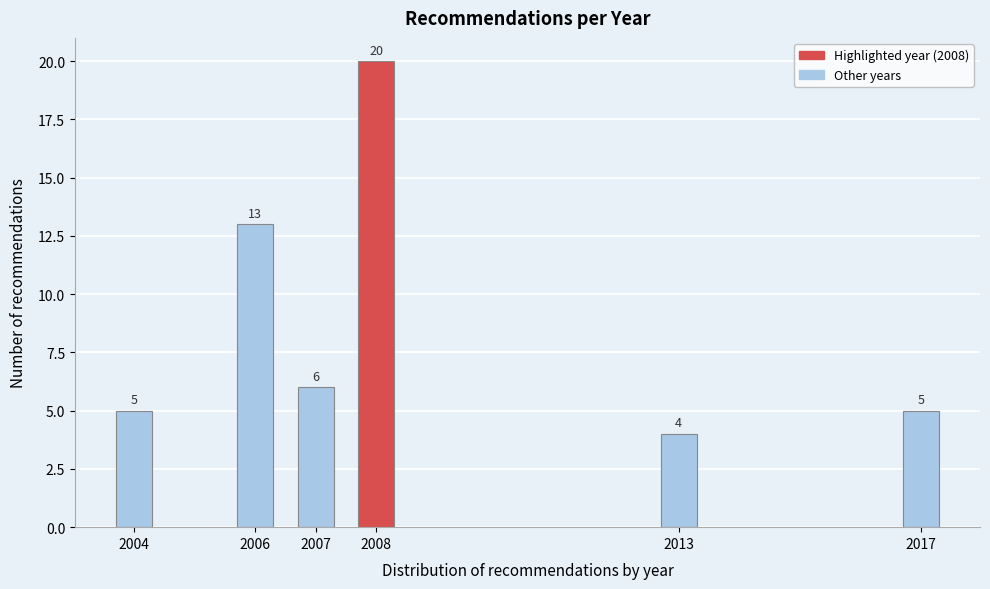

Reading left to right, what are all the values shown in this chart?

5	13	6	20	4	5